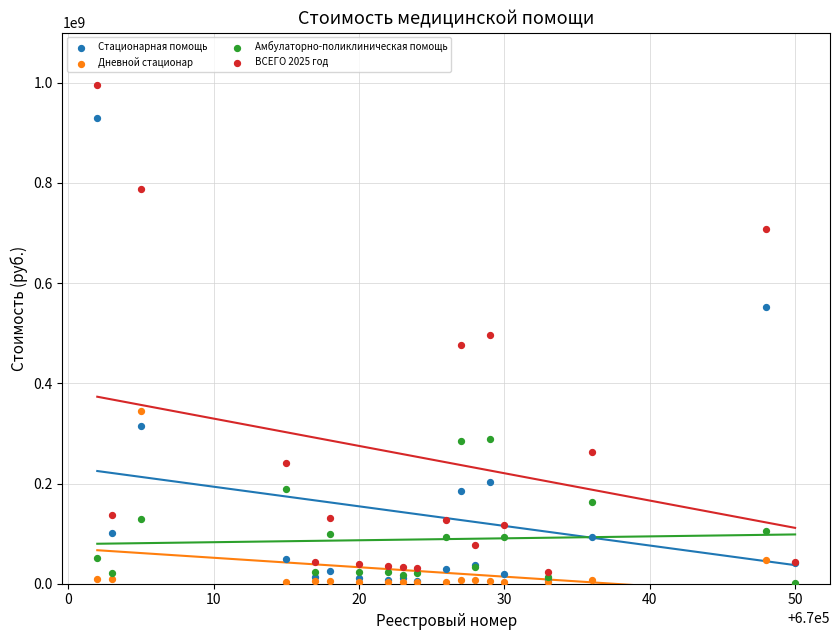

What are all the series names shown in the legend?

Стационарная помощь, Дневной стационар, Амбулаторно-поликлиническая помощь, ВСЕГО 2025 год